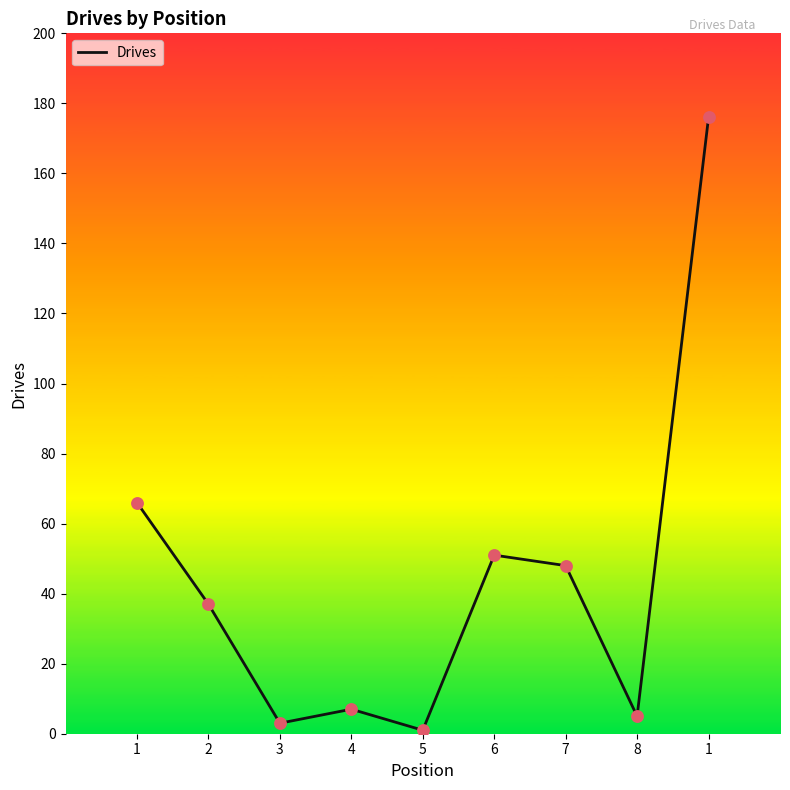

What is the change in value from 2 to 6?

+14